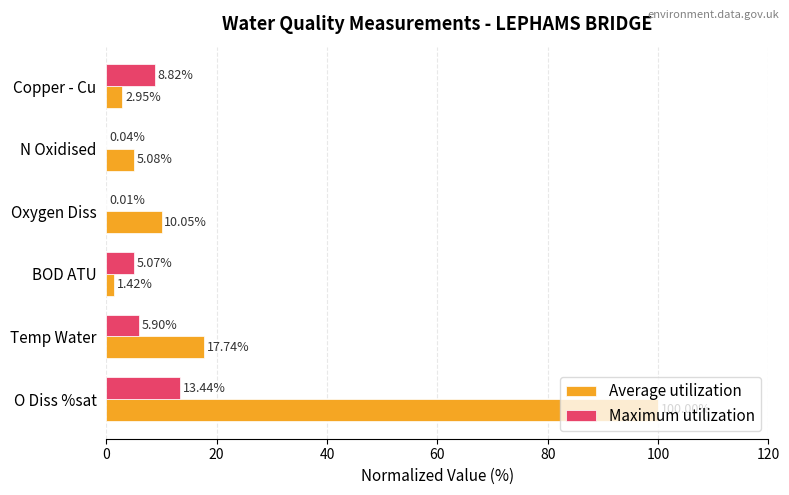

What is the total value across all series at Temp Water?

23.6